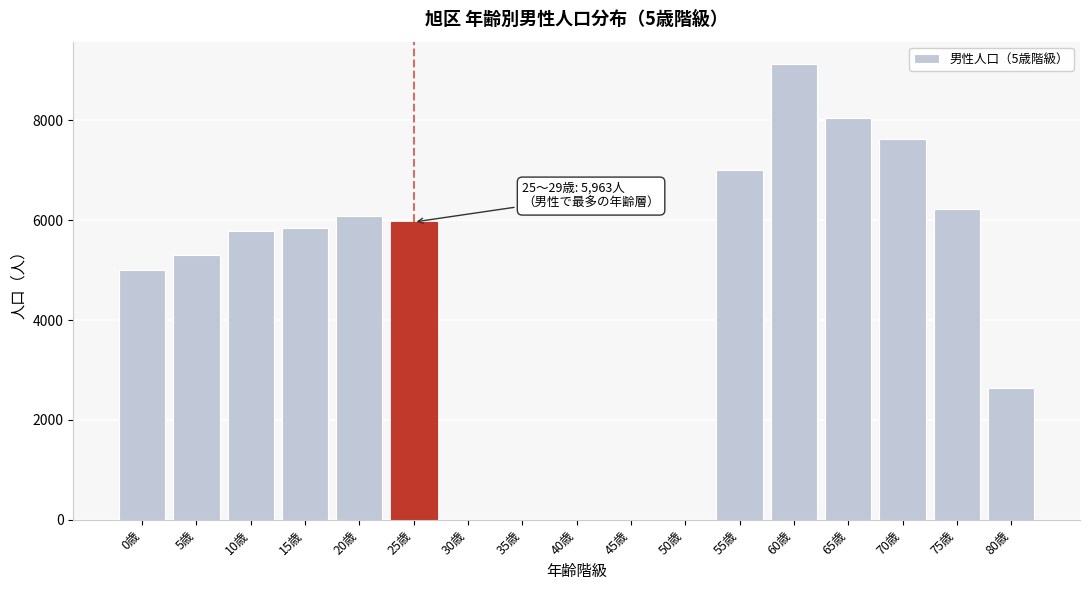

Reading left to right, list all the values displayed in this chart.

0歳=5008	5歳=5311	10歳=5781	15歳=5853	20歳=6087	25歳=5963	30歳=0	35歳=0	40歳=0	45歳=0	50歳=0	55歳=7010	60歳=9120	65歳=8049	70歳=7633	75歳=6233	80歳=2640